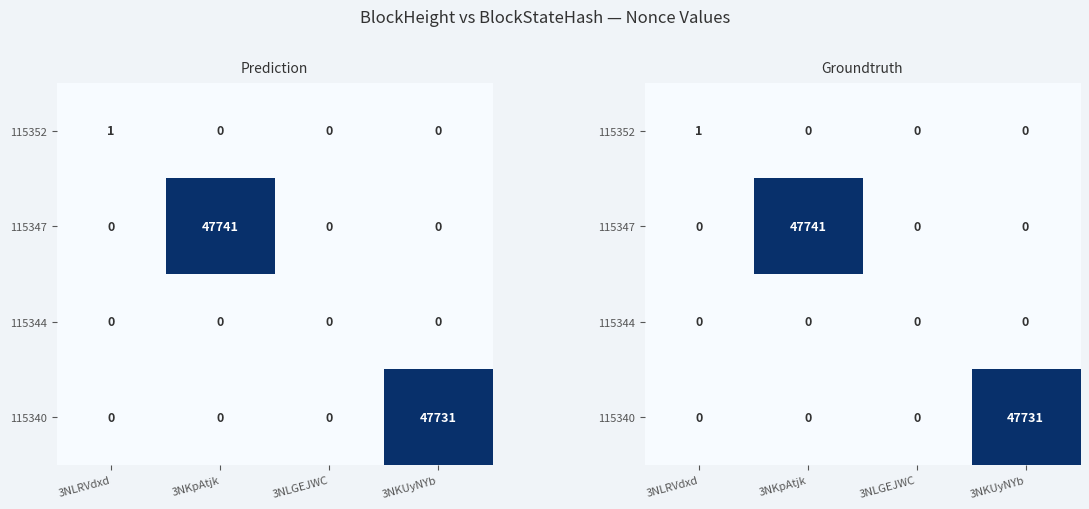

At which category is the sum across all series the highest?

3NKpAtjk